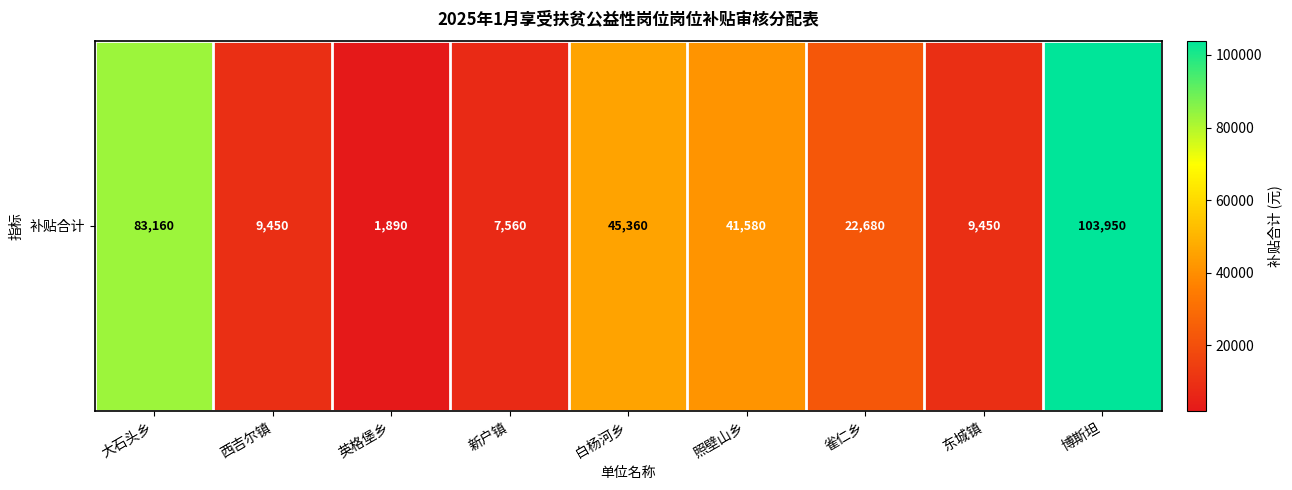

Which has a higher value, 白杨河乡 or 雀仁乡?

白杨河乡